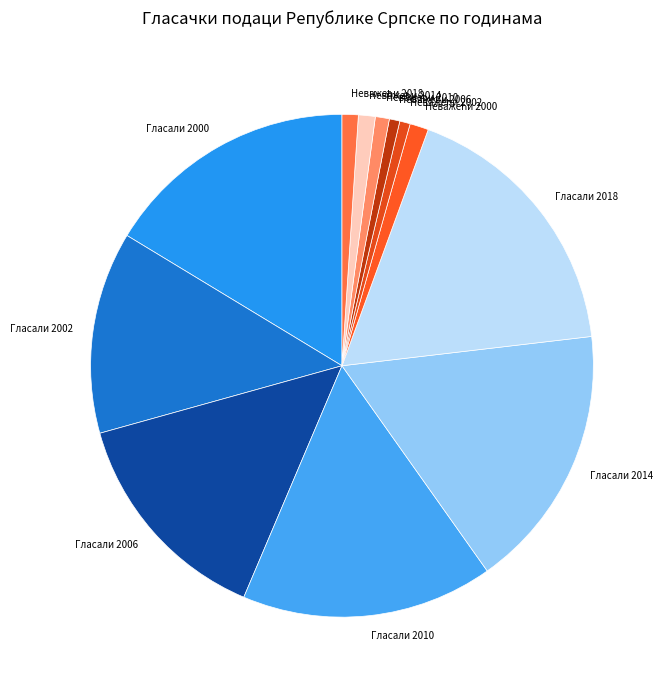

The Гласали 2018 slice represents 31% of the pie. True or false?

False